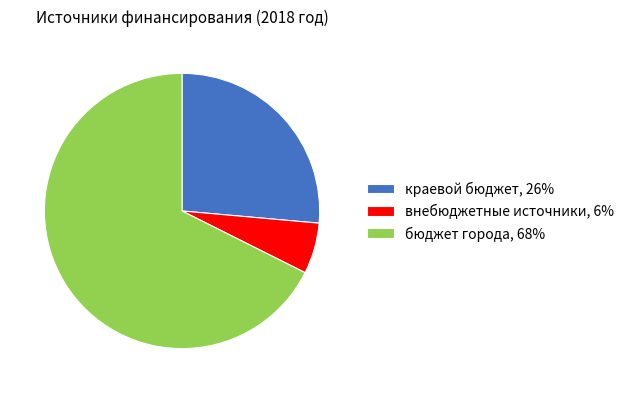

Rank the categories by value from highest to lowest.

бюджет города, краевой бюджет, внебюджетные источники